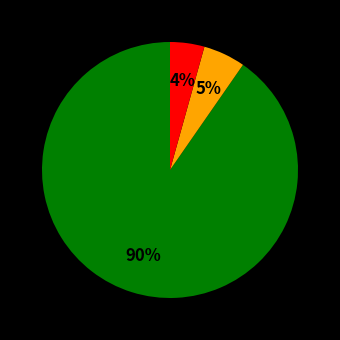

Does any single category account for the majority?

Yes